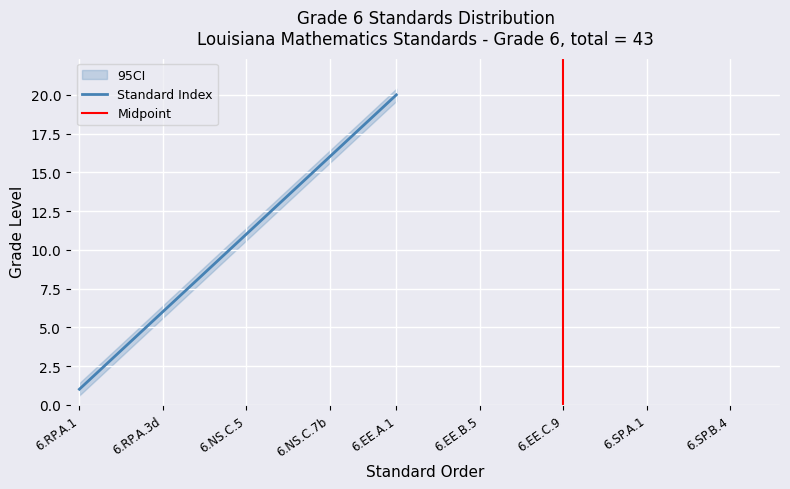

At which category is the sum across all series the highest?

6.EE.A.1